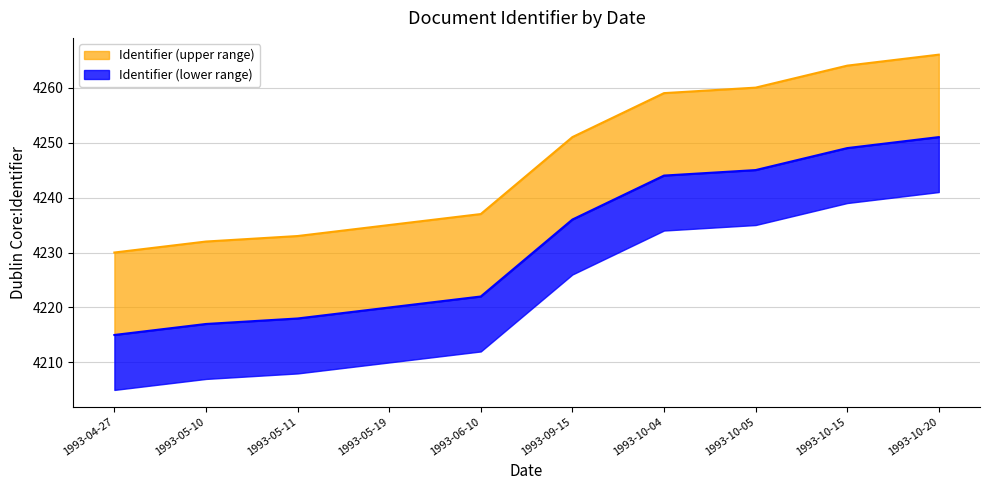

List the labels in order of value, smallest first.

1993-04-27, 1993-05-10, 1993-05-11, 1993-05-19, 1993-06-10, 1993-09-15, 1993-10-04, 1993-10-05, 1993-10-15, 1993-10-20